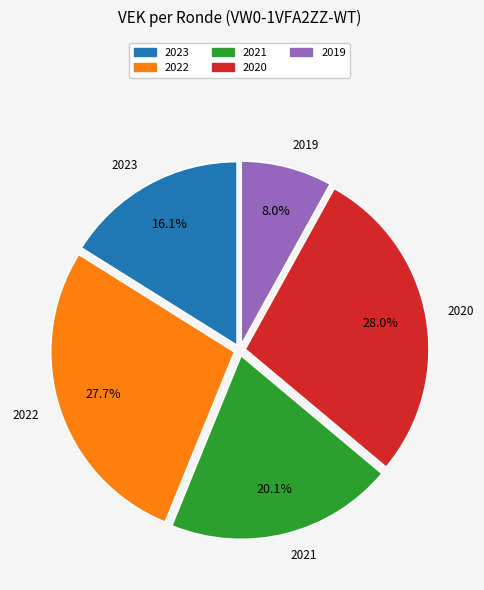

Does any single category account for the majority?

No